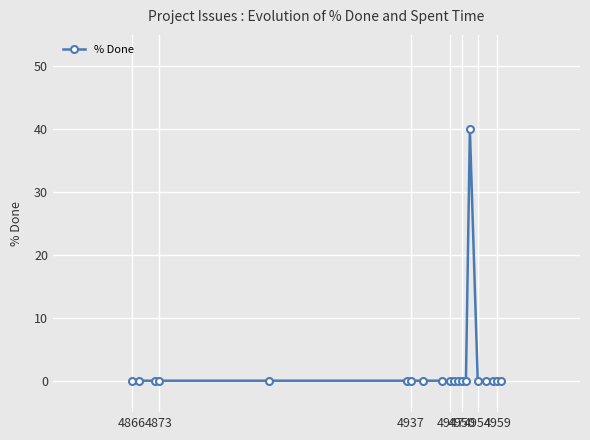

Reading left to right, list all the values displayed in this chart.

0	0	0	0	0	0	0	0	0	0	0	0	0	0	40	0	0	0	0	0